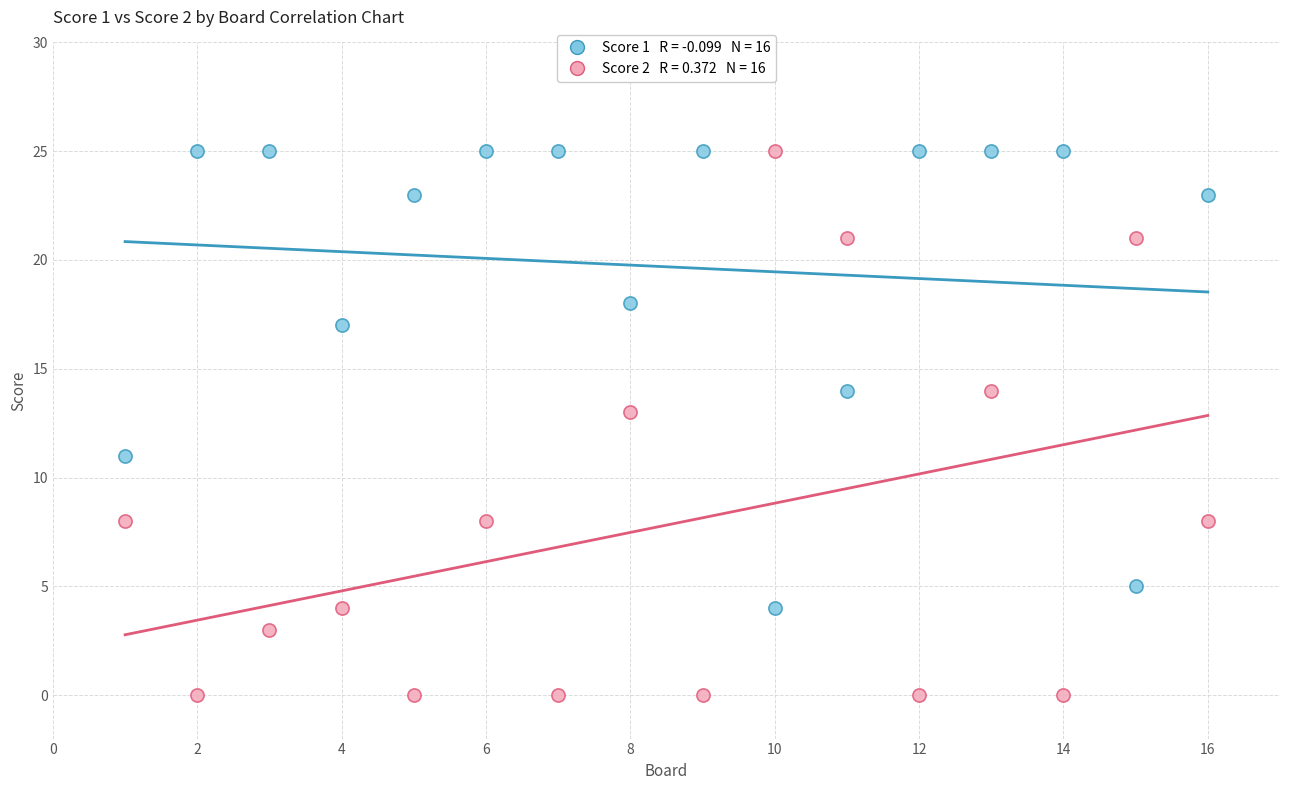

Across all data points, what is the range of X values (max minus min)?

15